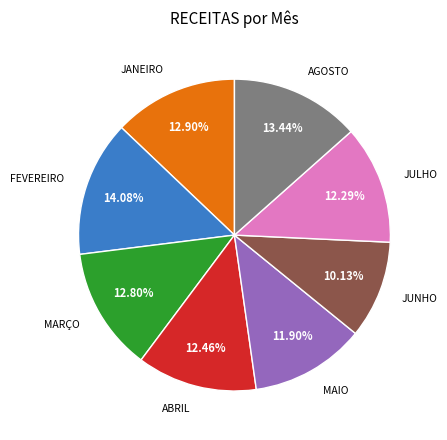

Does any single category account for the majority?

No